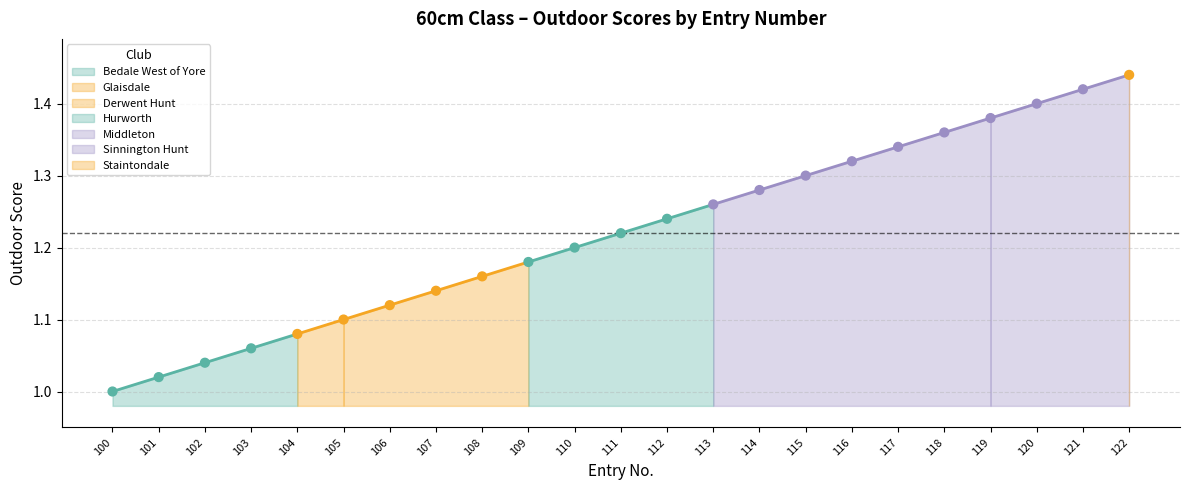

What is the change in value from 114 to 121?

+0.1